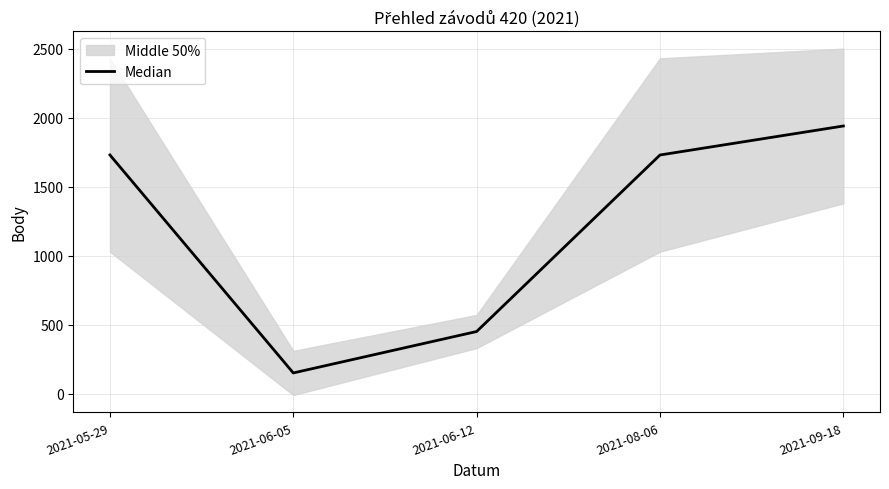

Where is the first local minimum?

2021-06-05